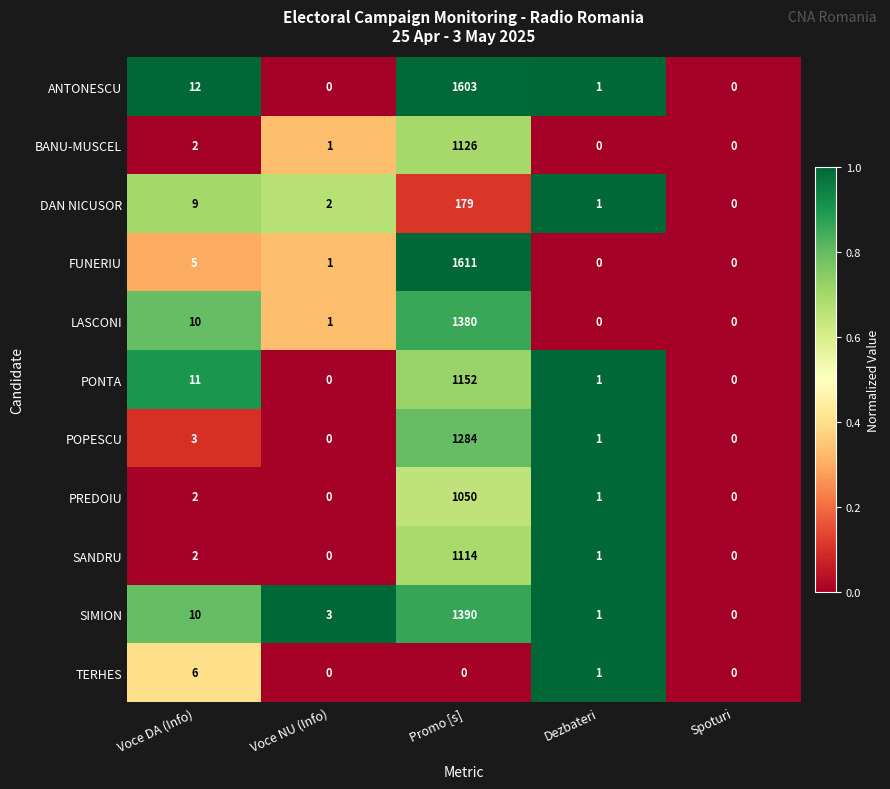

Which label corresponds to the largest value in the chart?

Promo [s]